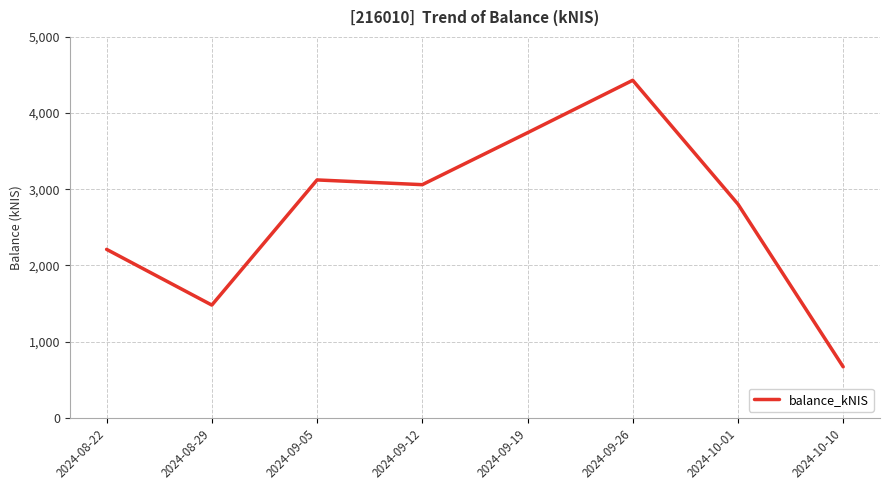

At which label does the data first exceed 3061?

2024-09-05